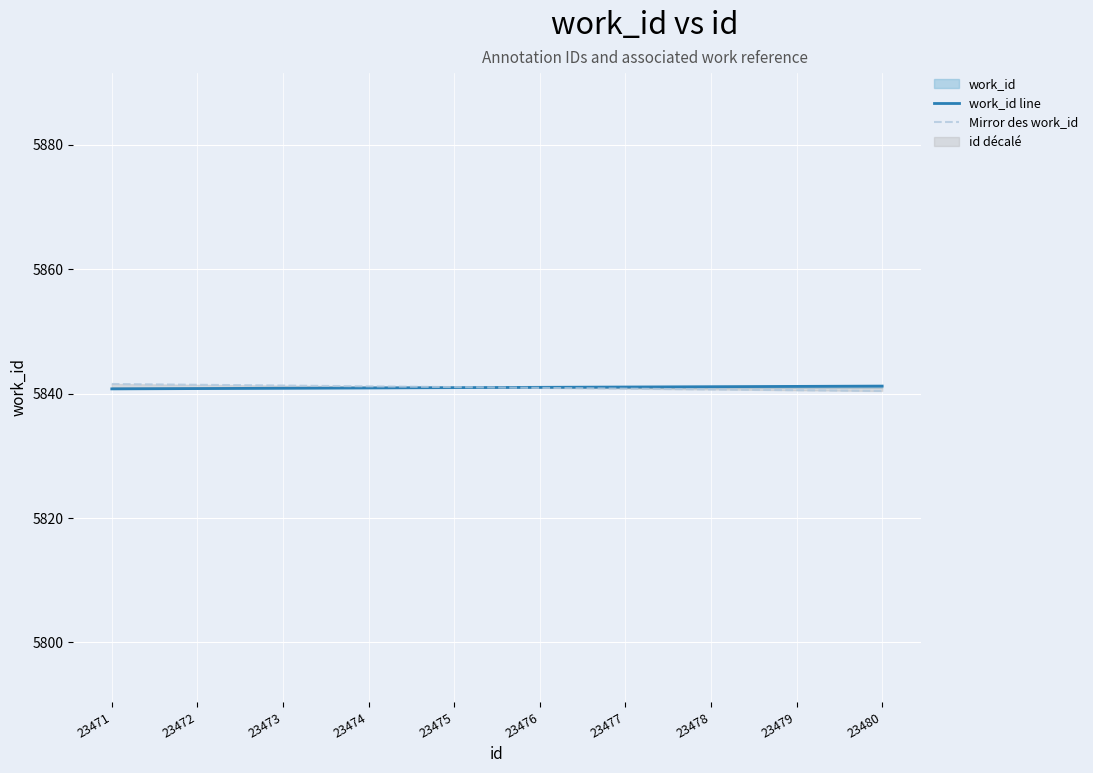

Reading left to right, extract all data points from this chart.

work_id line: 5840.8	5840.8	5840.9	5840.9	5841.0	5841.0	5841.1	5841.1	5841.2	5841.2
Mirror des work_id: 5841.6	5841.4	5841.3	5841.2	5841.1	5840.9	5840.8	5840.7	5840.6	5840.4